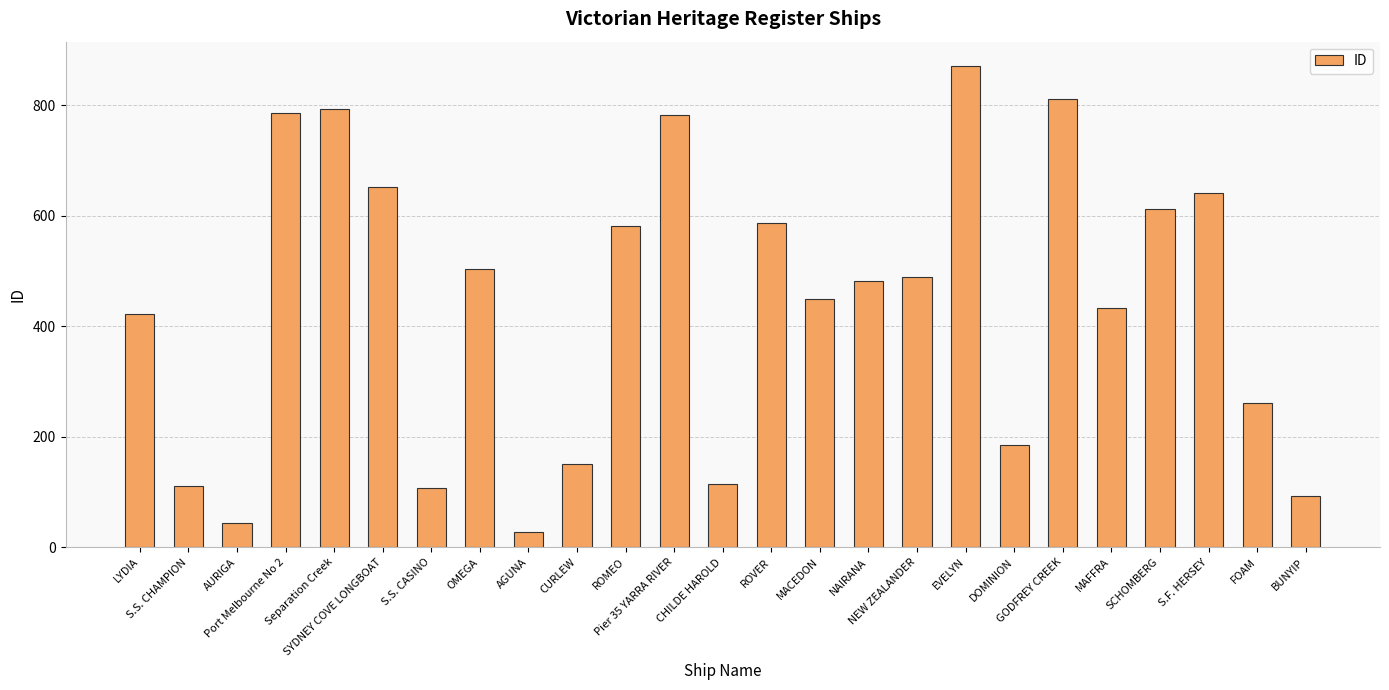

What is the label of the 14th bar from the right?

Pier 35 YARRA RIVER